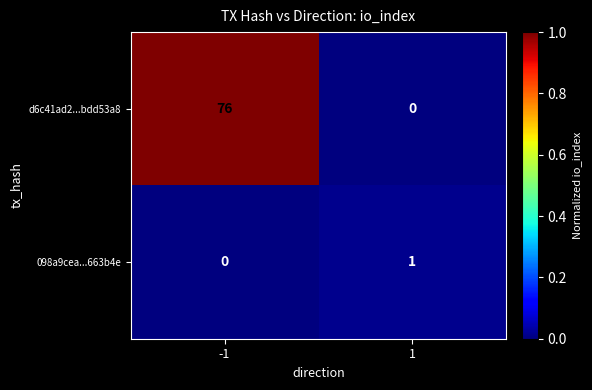

Which series has the largest range (max minus min)?

d6c41ad2...bdd53a8